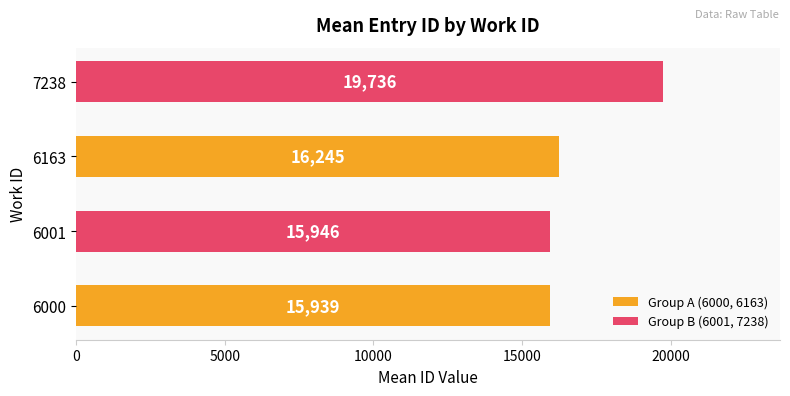

What is the approximate value at 6163?

16244.8